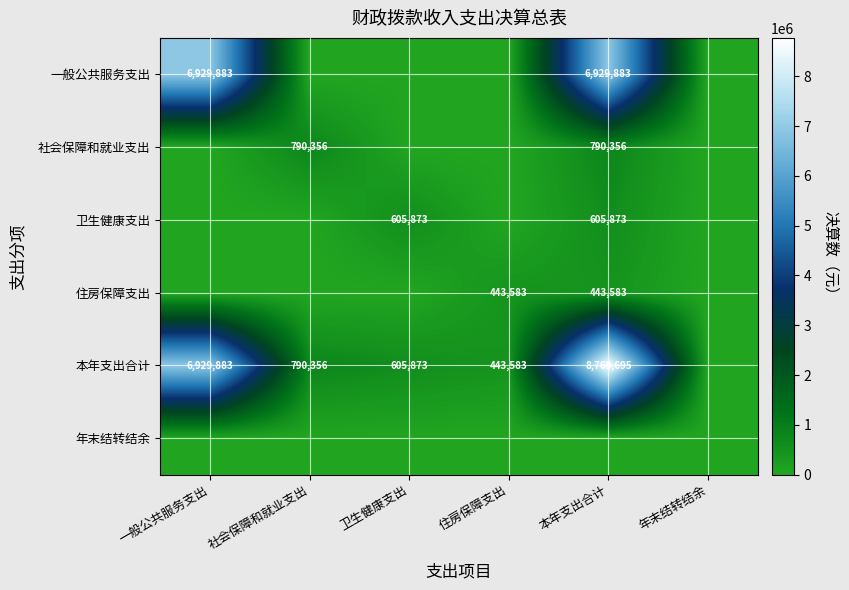

The 卫生健康支出 series shows 978128 at 卫生健康支出. True or false?

False